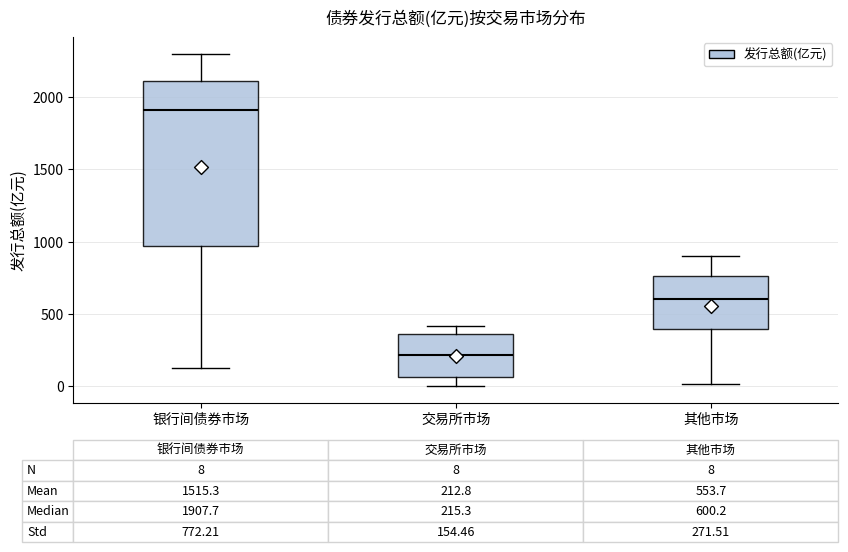

Which box's median line is the lowest?

交易所市场